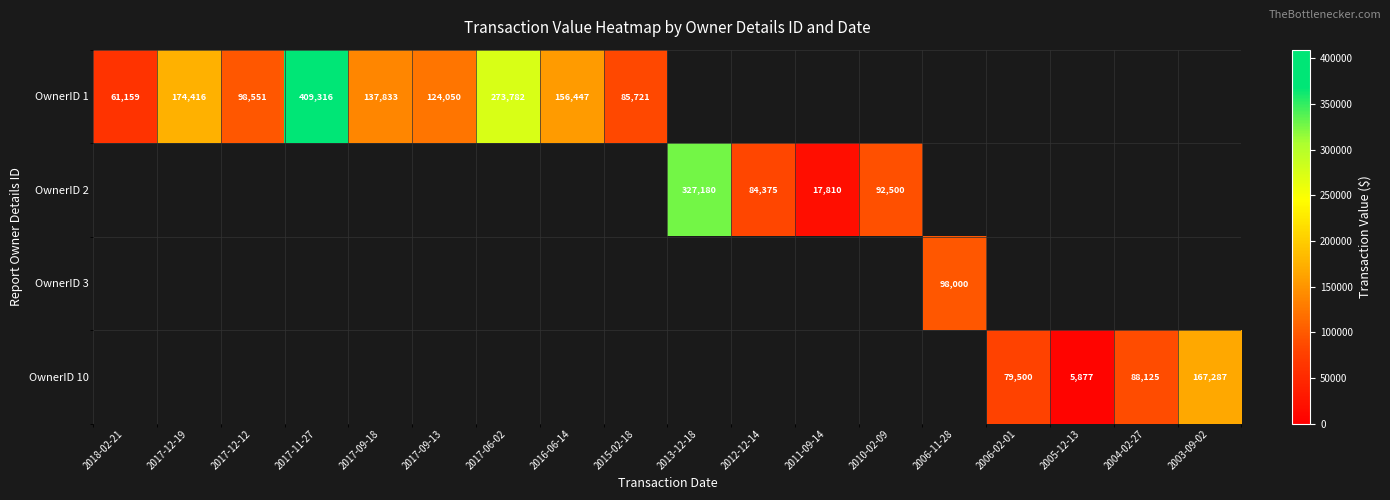

Is it true that OwnerID 2 equals 84375 at 2012-12-14?

True